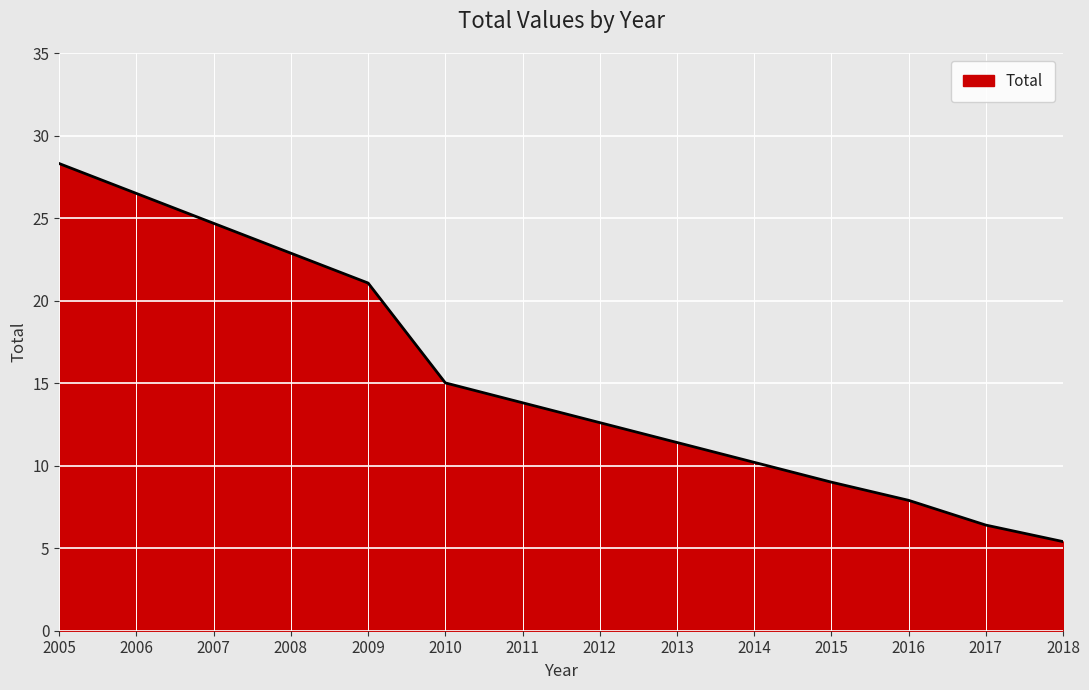

Reading left to right, extract all data points from this chart.

28.3	26.5	24.7	22.9	21.1	15.0	13.8	12.6	11.4	10.2	9.0	7.9	6.4	5.4